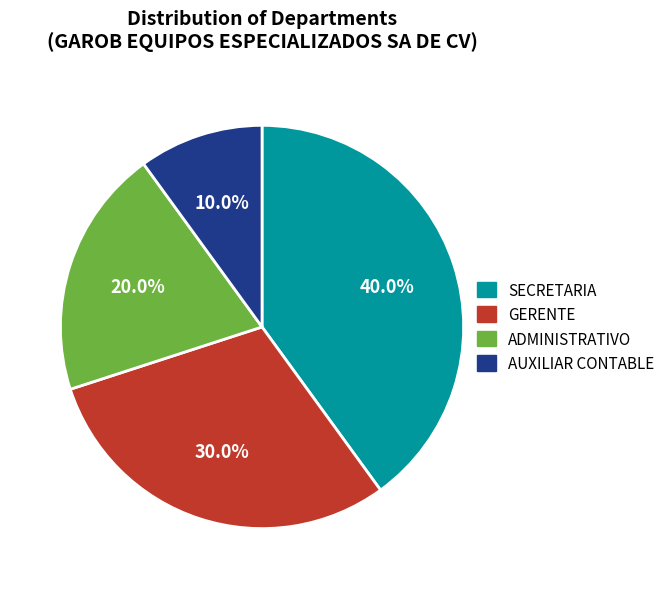

Which category has the biggest portion of the pie?

SECRETARIA